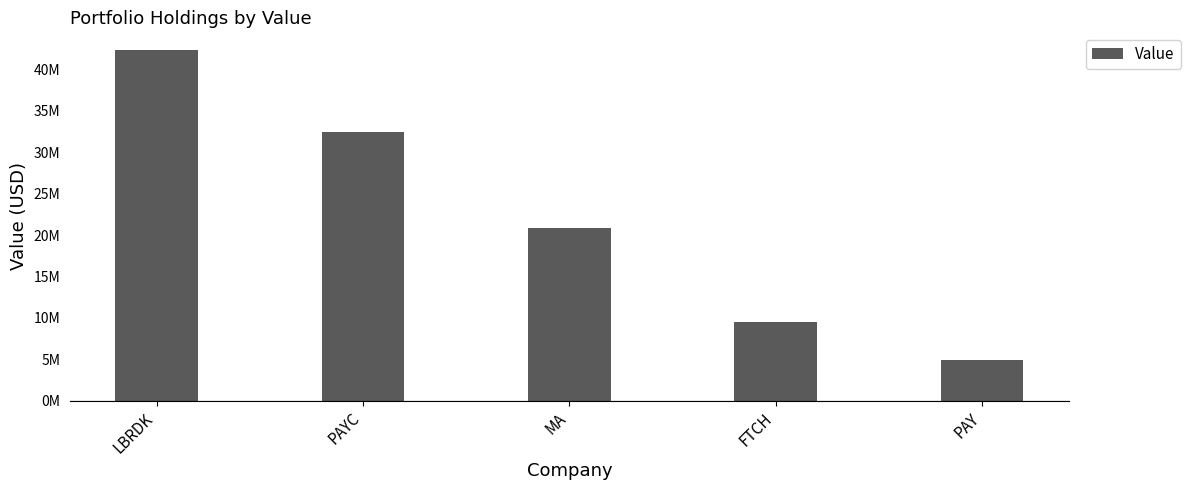

What is the smallest value displayed?

4928000